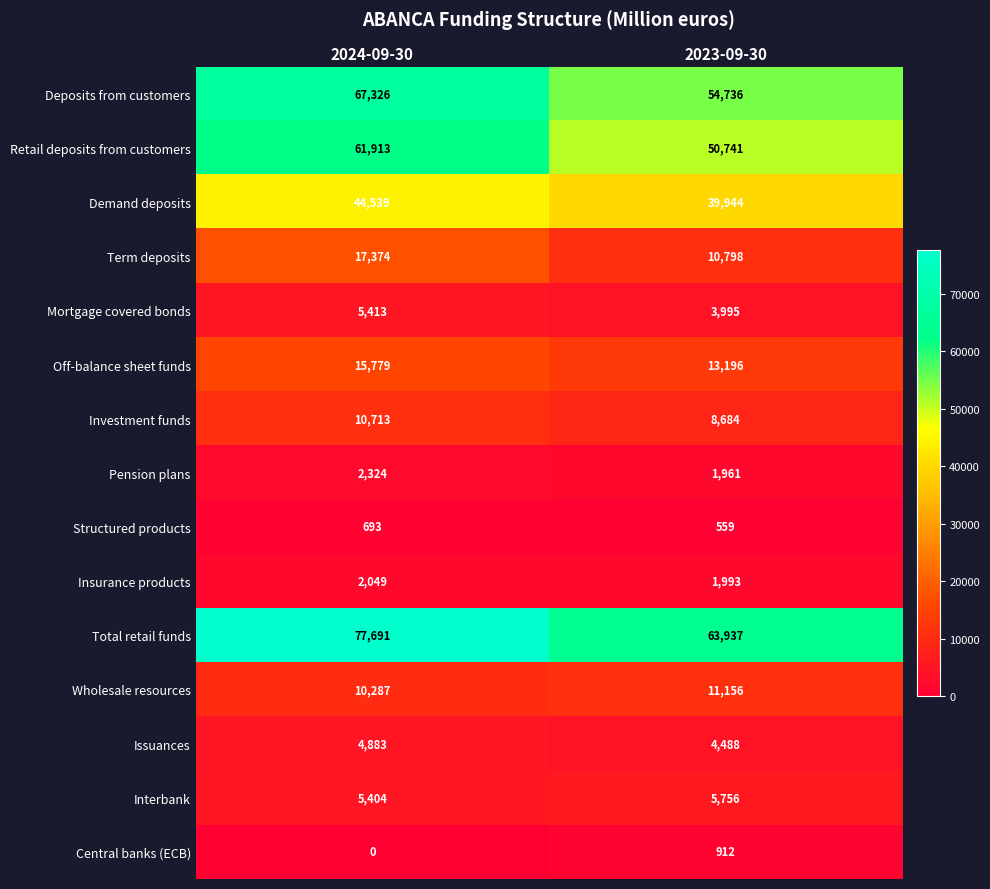

Between 2024-09-30 and 2023-09-30, which series saw the biggest shift?

Total retail funds